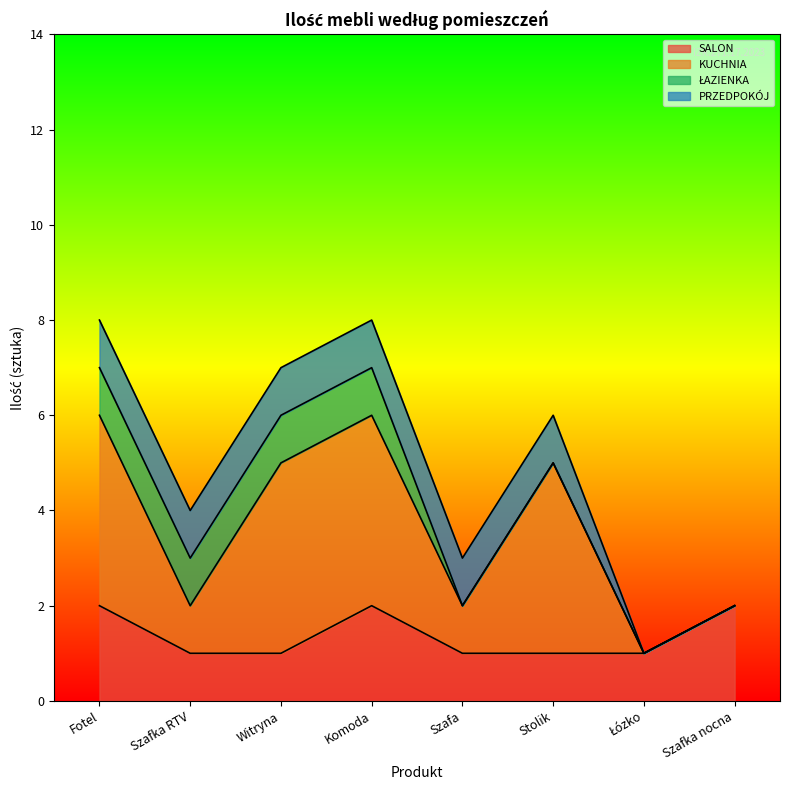

At which category does the chart reach its peak across all series?

Fotel